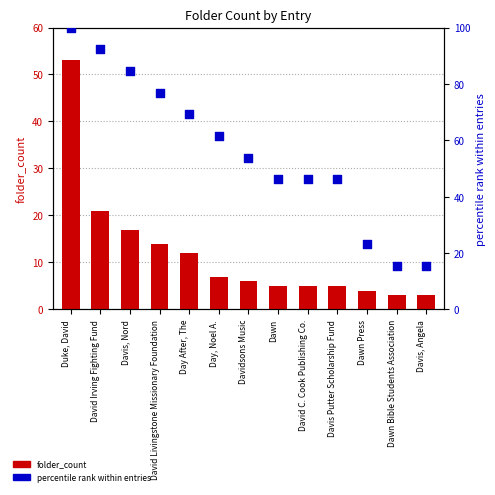

Which series contains the highest Y value?

percentile rank within entries